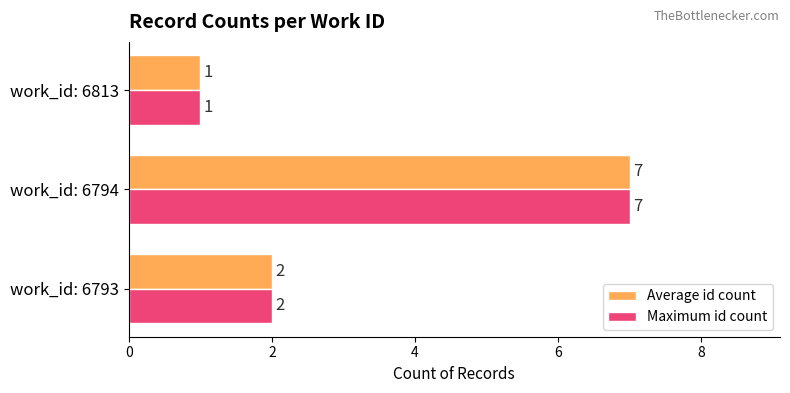

True or false: Maximum id count has a value of 10 at work_id: 6794.

False